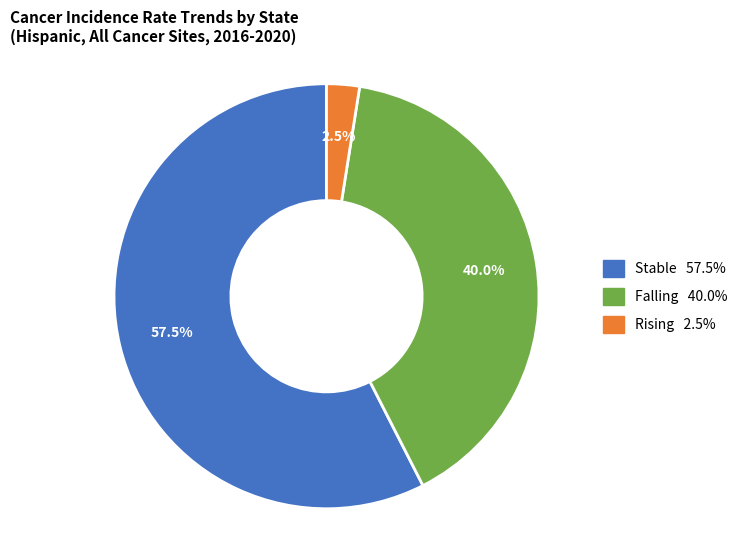

Does any single category account for the majority?

Yes